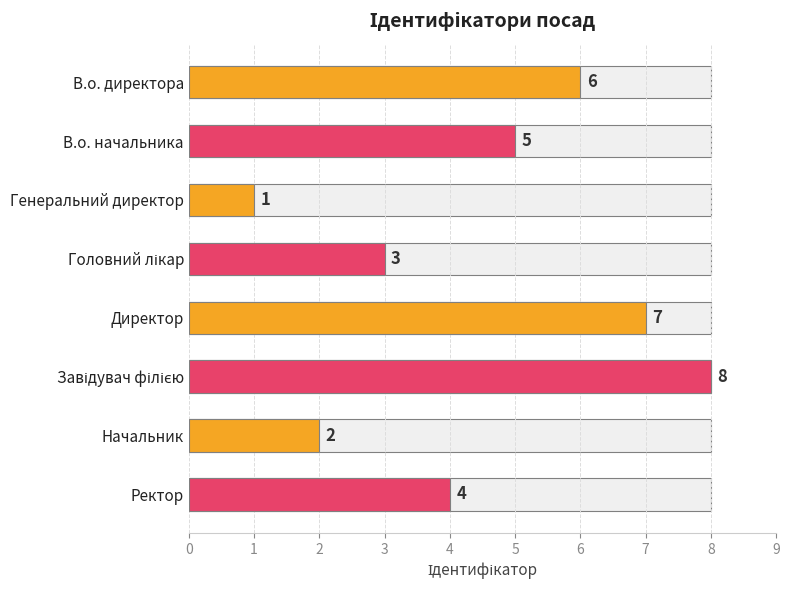

What is the change in value from В.о. начальника to Ректор?

-1